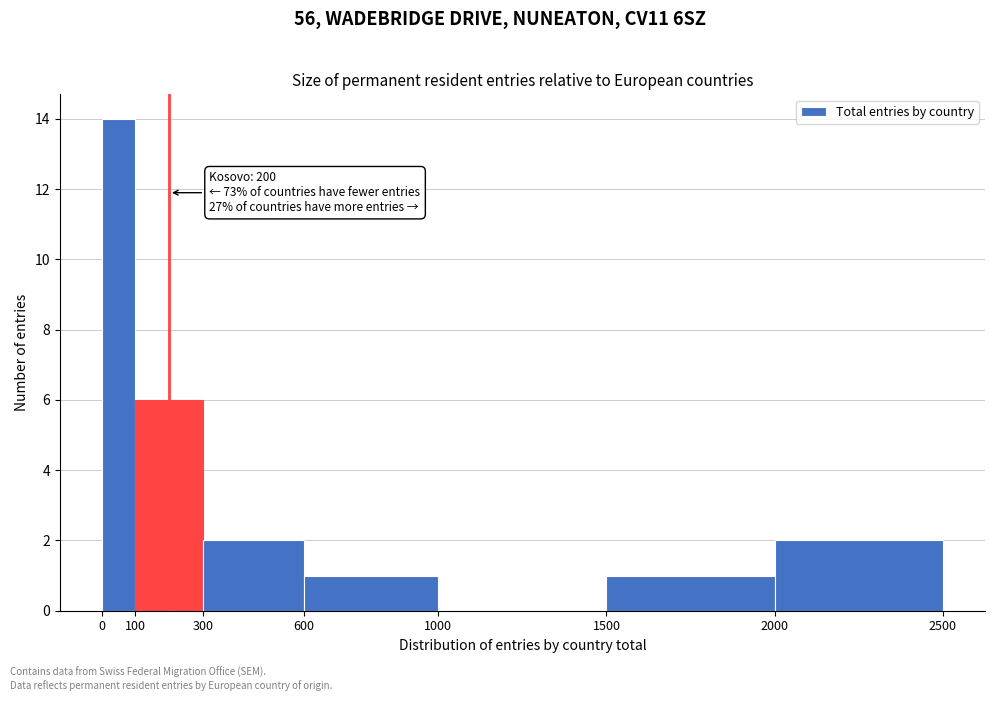

Which range on the x-axis has the tallest bar?

0 to 100